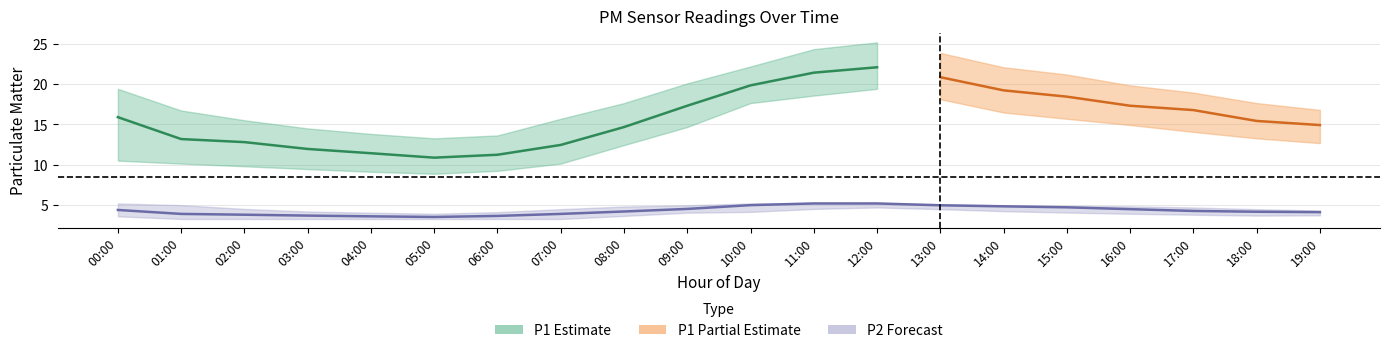

True or false: P1_lower and P2_lower cross at least once.

False